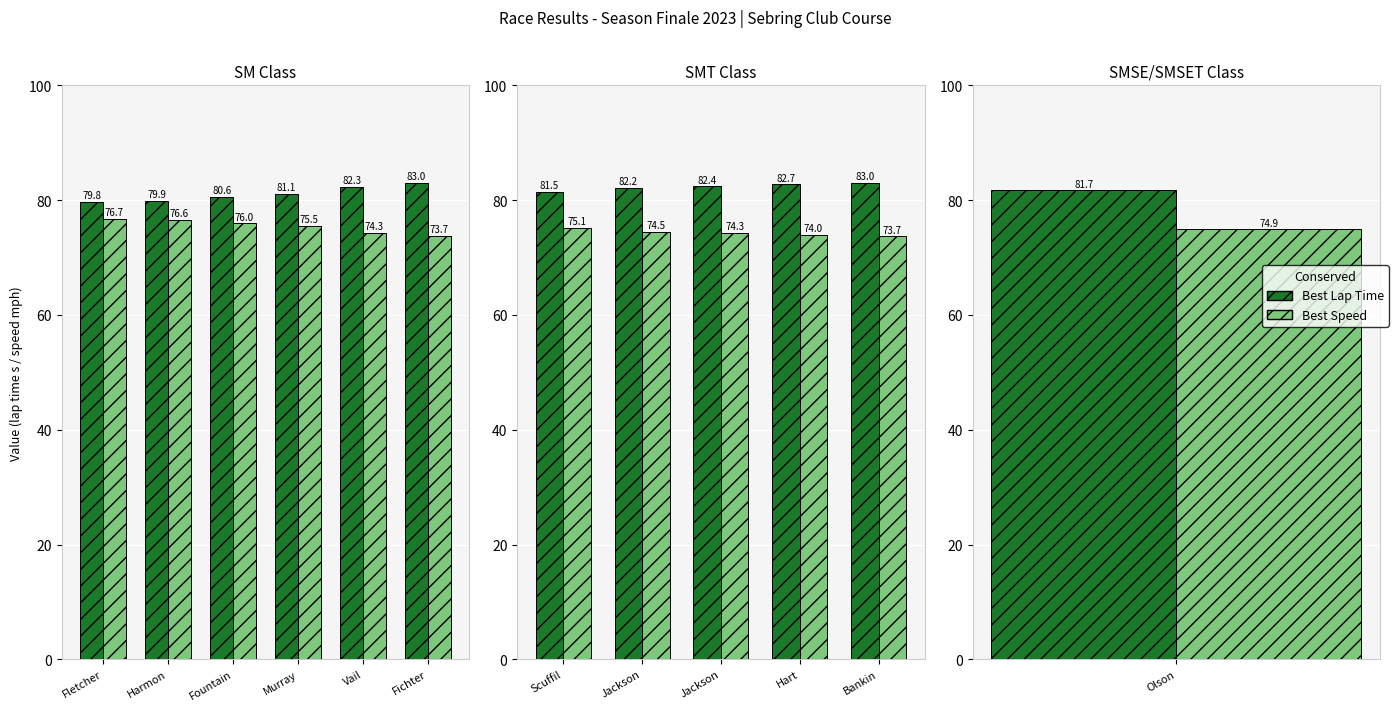

What are all the series names shown in the legend?

Best Lap Time, Best Speed